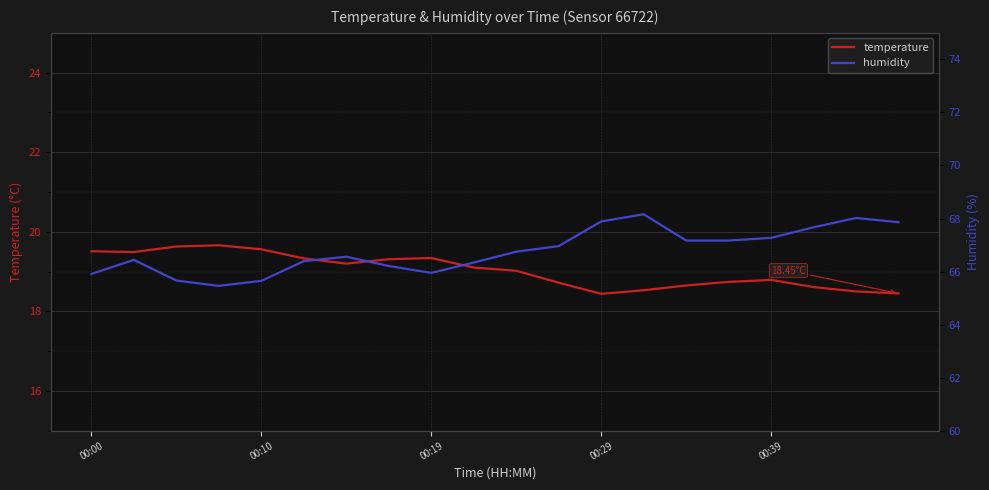

What is the approximate value of humidity at 17?

67.7